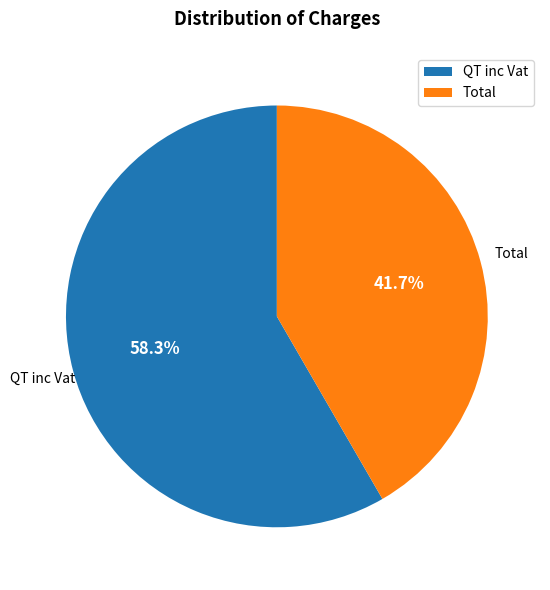

Does any single category account for the majority?

Yes